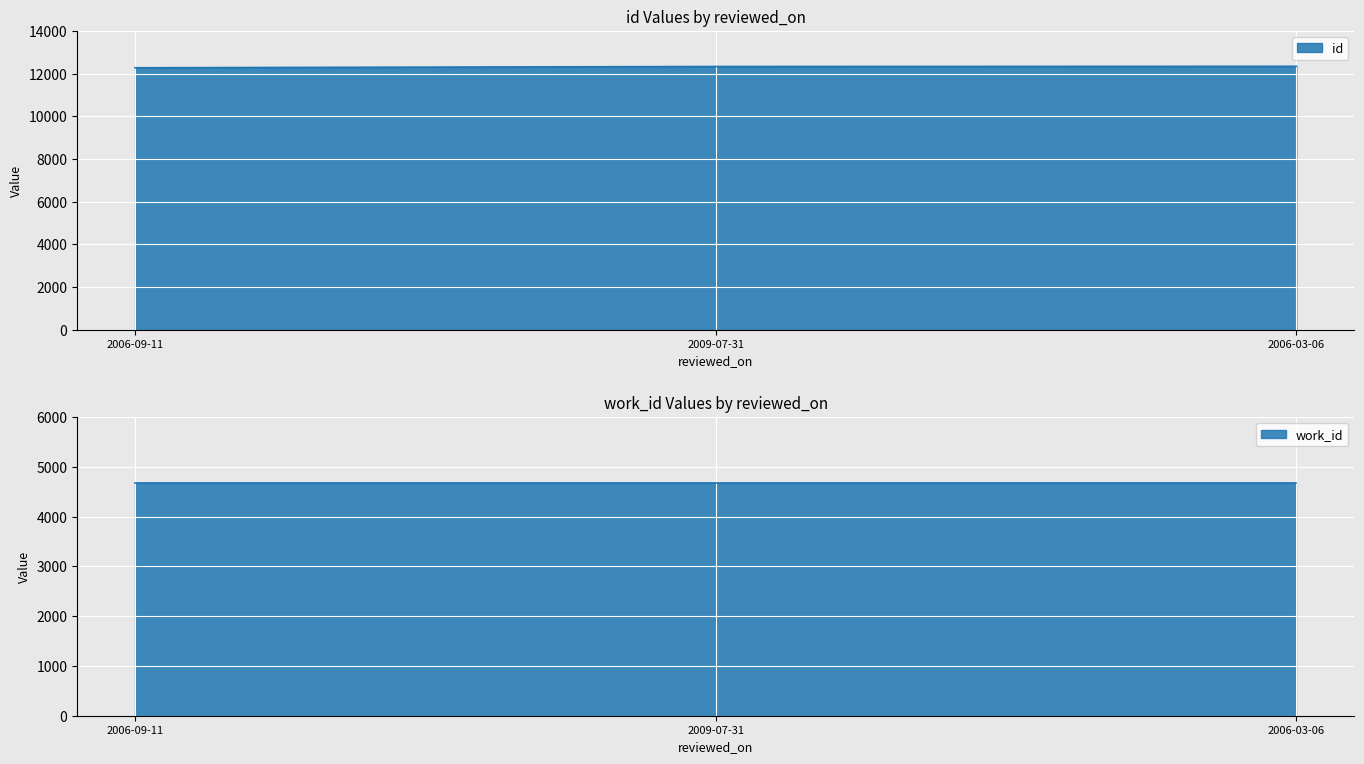

What is the change in value from 2006-09-11 to 2006-03-06?

+69